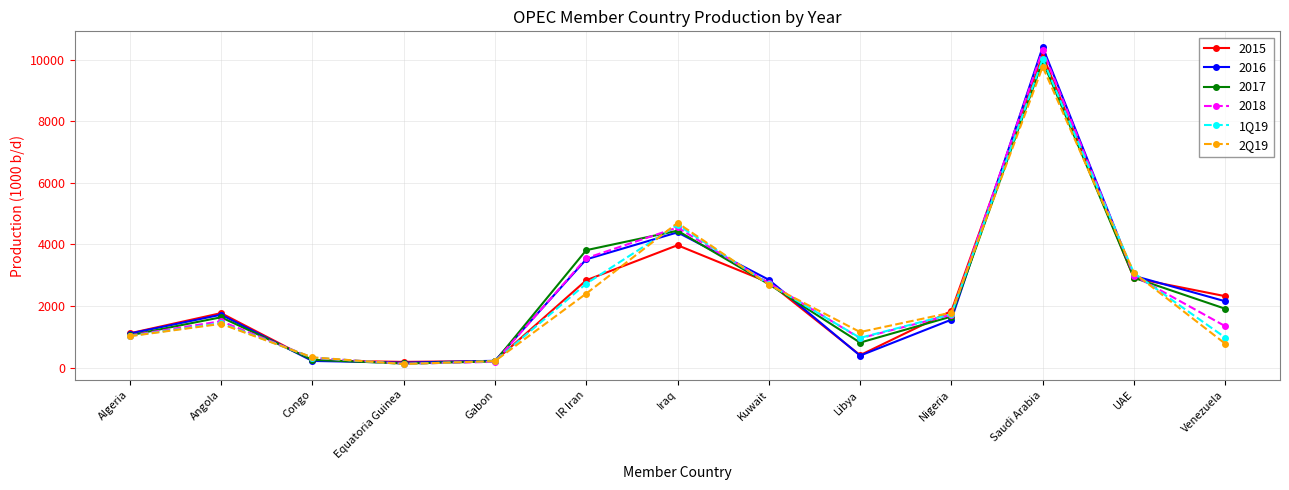

True or false: 2Q19 and 1Q19 intersect in this chart.

True